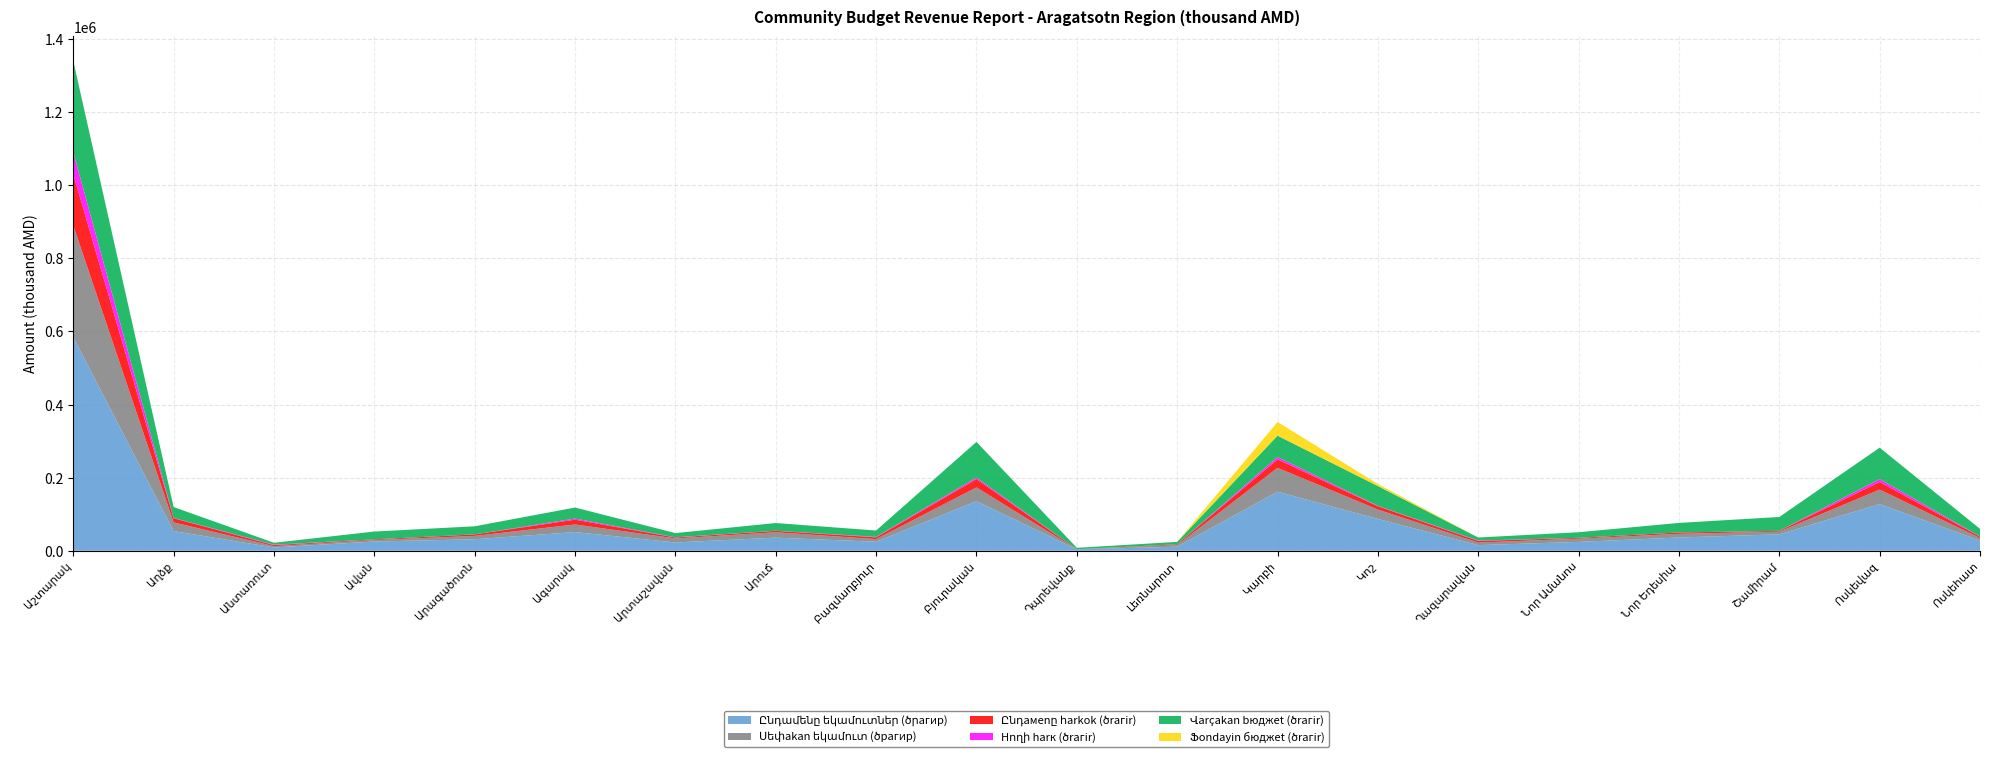

Reading left to right, extract all data points from this chart.

Ընդամենը եկամուտներ (ծրагир): 584380.8	53725.8	8975.7	25319.6	31401.6	51041.6	22651.7	35846.8	24634.9	135519.1	3979.5	11135.8	161551.1	86986.2	15394.3	24198.7	36256.3	45019.8	127695.5	27798.7
Սեփakan եկամուտ (ծрагир): 305670.0	23843.3	3718.6	3967.0	9233.7	20854.9	11040.5	14715.0	7201.6	37683.5	196.0	4389.2	65320.0	25810.0	7042.8	8840.3	10050.4	7121.7	39651.0	7010.7
Ընդамenը հarkok (ծrагir): 140000.0	11299.1	2703.9	1889.0	4086.6	13181.4	2461.2	3883.0	4840.9	22964.9	75.4	2039.2	23170.0	8950.0	4300.1	2225.7	3690.4	2140.4	20800.0	3780.0
Hողի harк (ծrагir): 60000.0	800.0	1199.3	47.0	37.9	2989.2	532.8	283.0	1218.3	3875.1	0.0	11.6	6170.0	950.0	1177.6	46.2	1.4	192.3	7800.0	580.0
Վarçakan bюджet (ծrагir): 250120.2	29882.5	5257.1	21352.6	22167.9	30186.7	11611.2	21131.8	17433.3	97835.6	3783.5	6746.6	58775.8	54423.3	8351.5	15358.4	26205.9	37898.1	86177.5	20788.0
Ֆondayin бюджet (ծrагir): 0.0	0.0	0.0	0.0	0.0	0.0	0.0	0.0	0.0	0.0	0.0	0.0	37455.3	5586.0	0.0	0.0	0.0	0.0	0.0	0.0